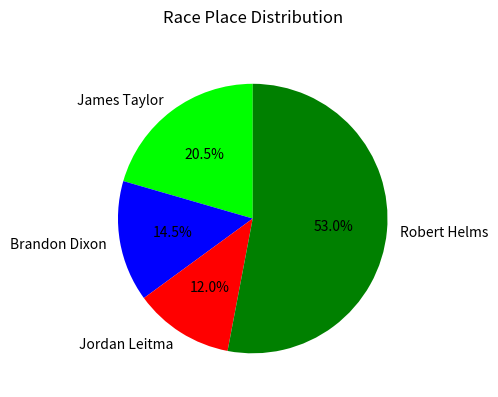

Approximately how many times larger is the value at James Taylor compared to Robert Helms?

0.4